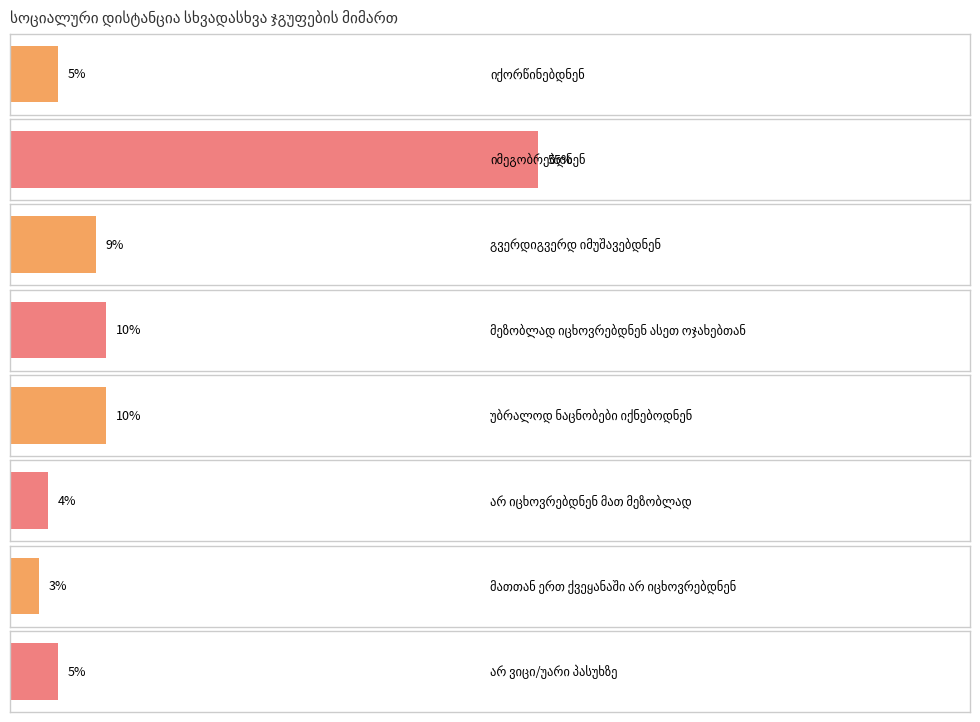

List the labels in order of value, largest first.

იმეგობრებდნენ, მეზობლად იცხოვრებდნენ ასეთ ოჯახებთან, უბრალოდ ნაცნობები იქნებოდნენ, გვერდიგვერდ იმუშავებდნენ, იქორწინებდნენ, არ ვიცი/უარი პასუხზე, არ იცხოვრებდნენ მათ მეზობლად, მათთან ერთ ქვეყანაში არ იცხოვრებდნენ